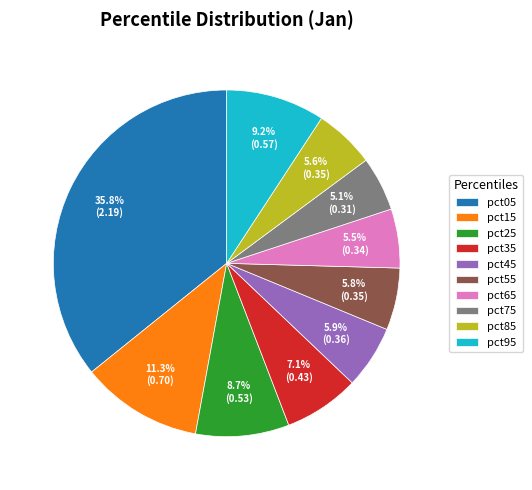

Which has a higher value, pct15 or pct85?

pct15